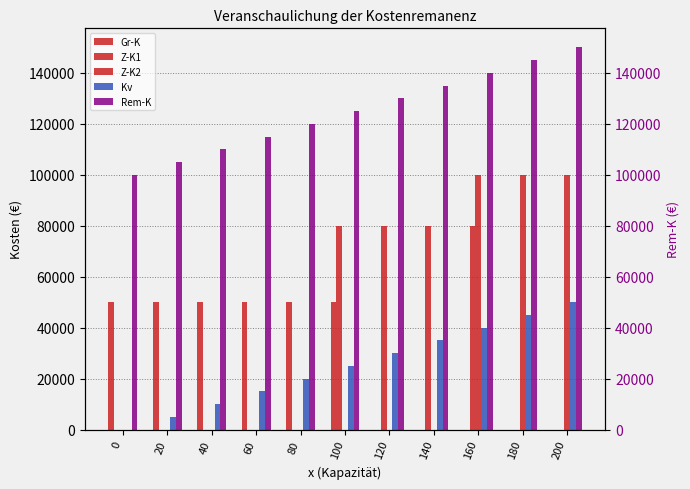

Are the bars grouped side by side (vs. stacked)?

Yes